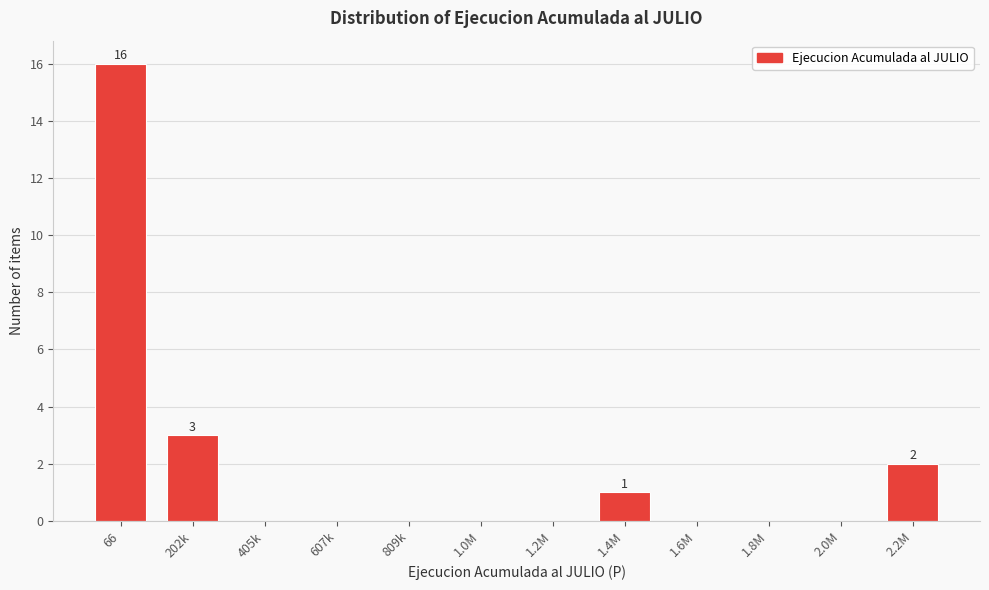

Reading left to right, list all the values displayed in this chart.

66=16	202k=3	405k=0	607k=0	809k=0	1.0M=0	1.2M=0	1.4M=1	1.6M=0	1.8M=0	2.0M=0	2.2M=2